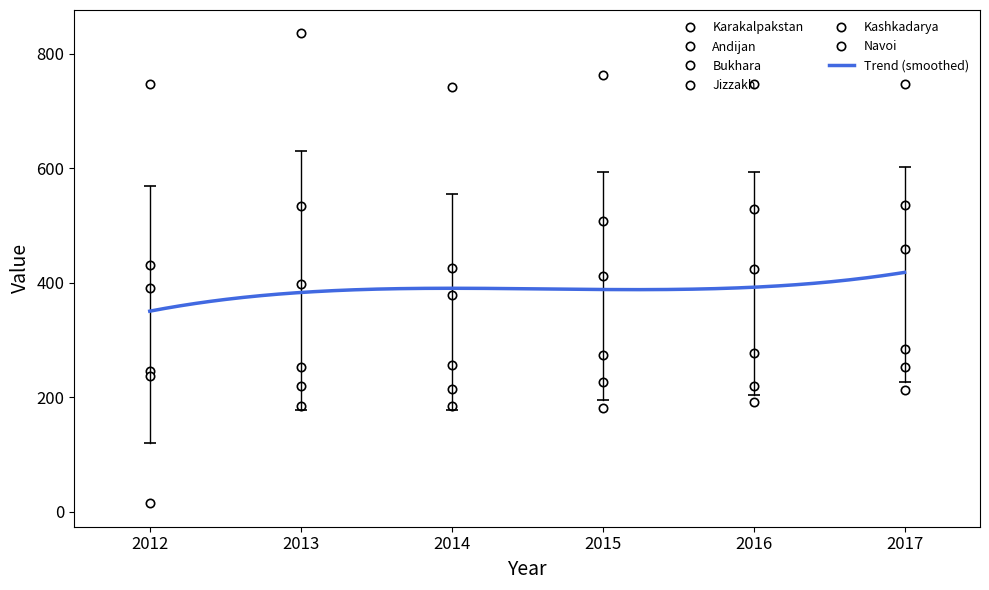

Reading left to right, extract all data points from this chart.

Karakalpakstan: 246	219	214	226	220	252
Andijan: 391	398	378	412	424	458
Bukhara: 746	835	742	763	746	747
Jizzakh: 15	185	184	182	191	212
Kashkadarya: 431	533	425	508	529	536
Navoi: 237	252	256	273	278	285